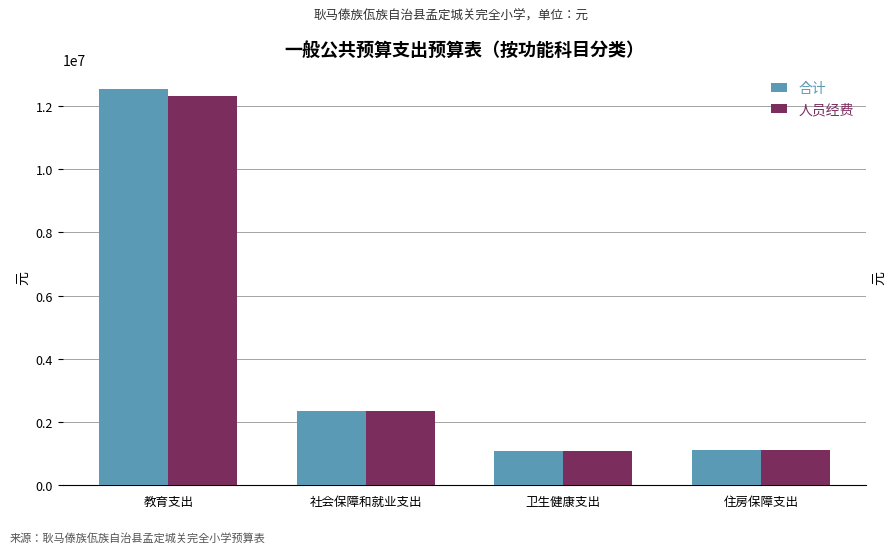

What are all the series names shown in the legend?

合计, 人员经费